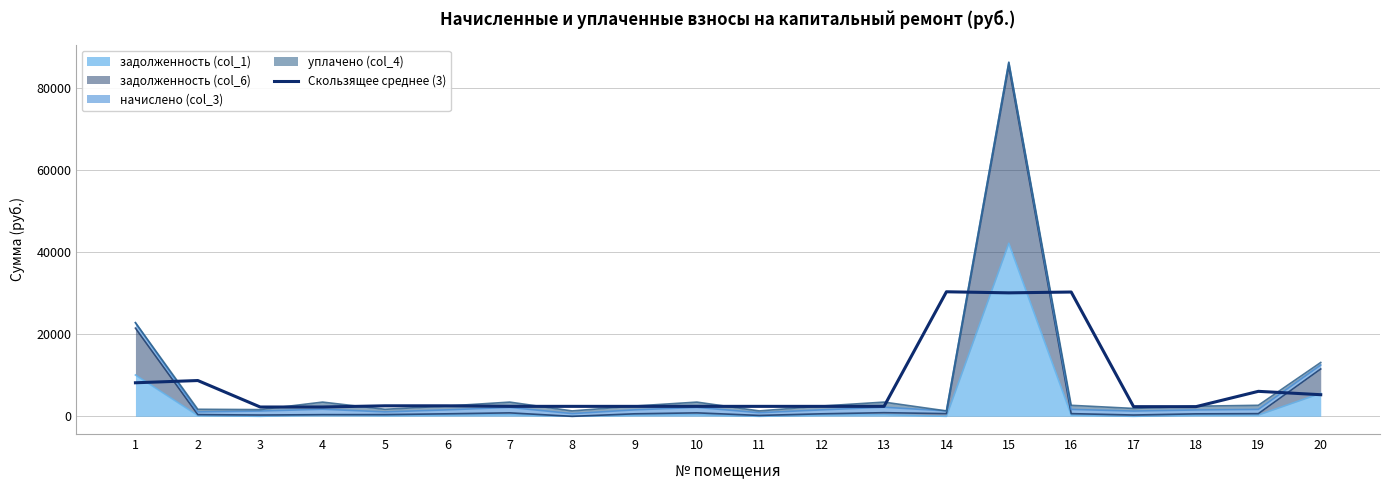

Count the number of values greater than 2431.

10